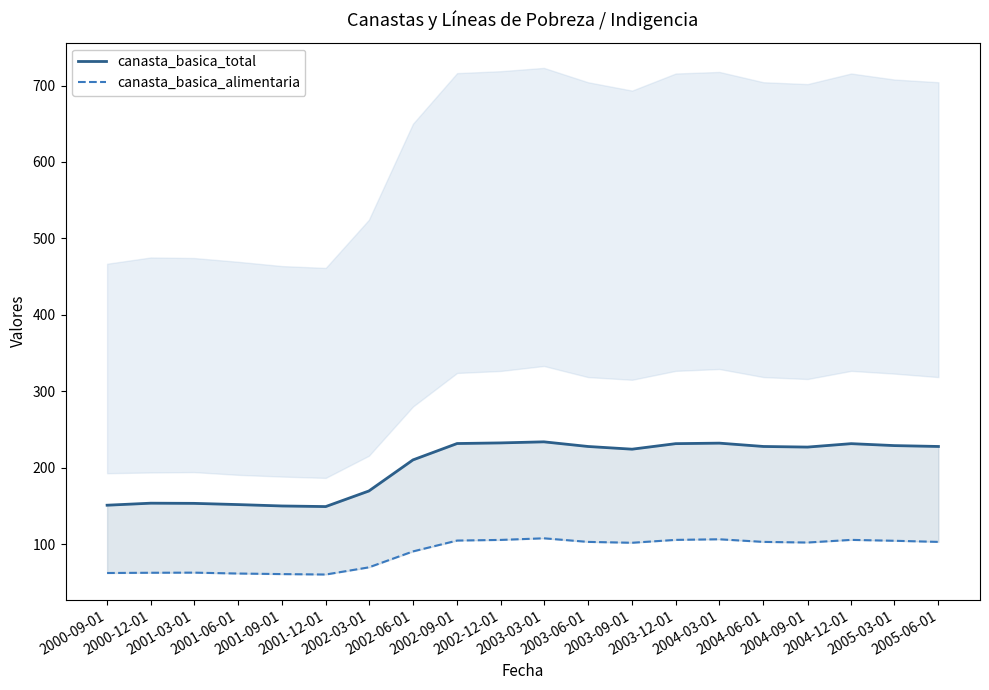

Does the chart display data point markers on the line(s)?

No